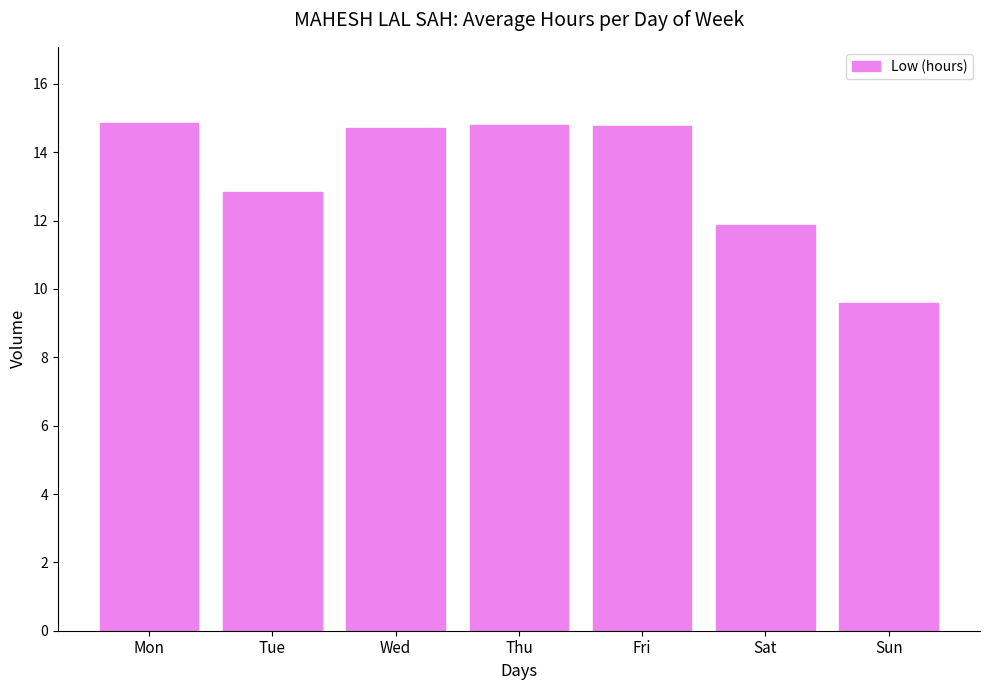

What is the sum of the values at Mon and Fri?

29.6